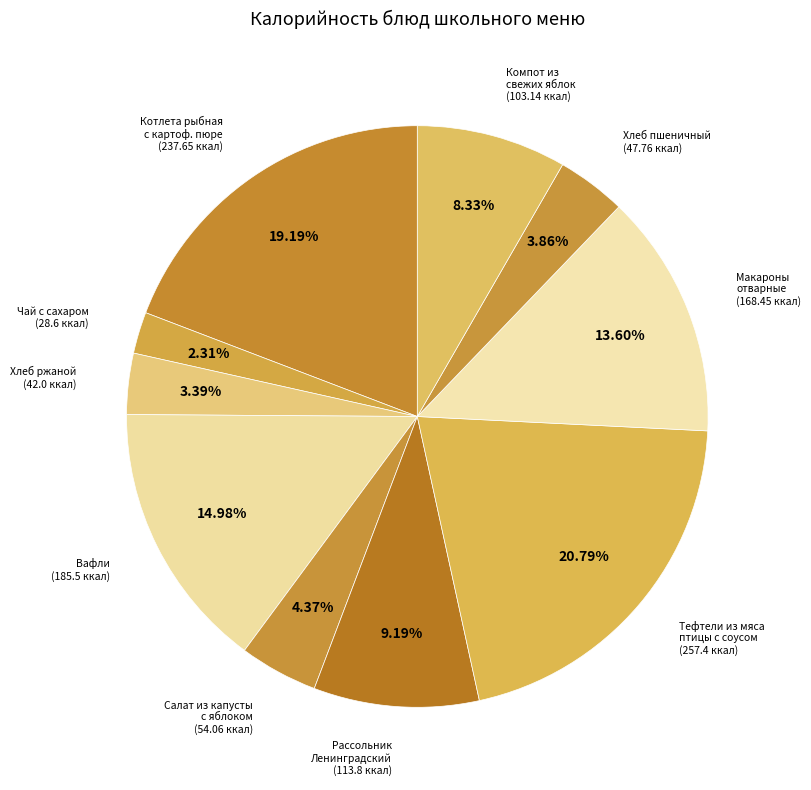

Between Чай с сахаром and Макароны отварные, which is larger?

Макароны отварные